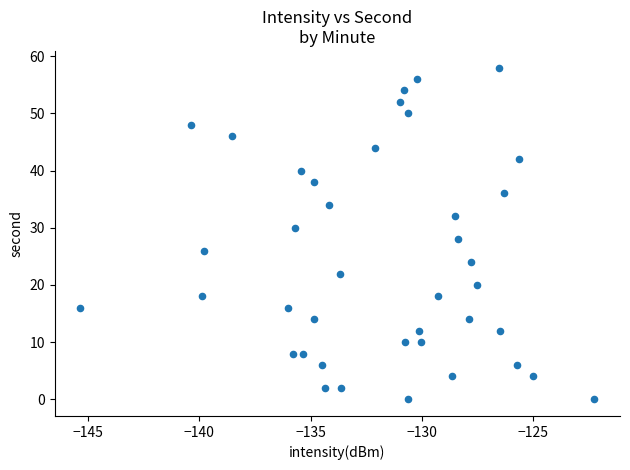

What is the range of Y values (max minus min)?

58